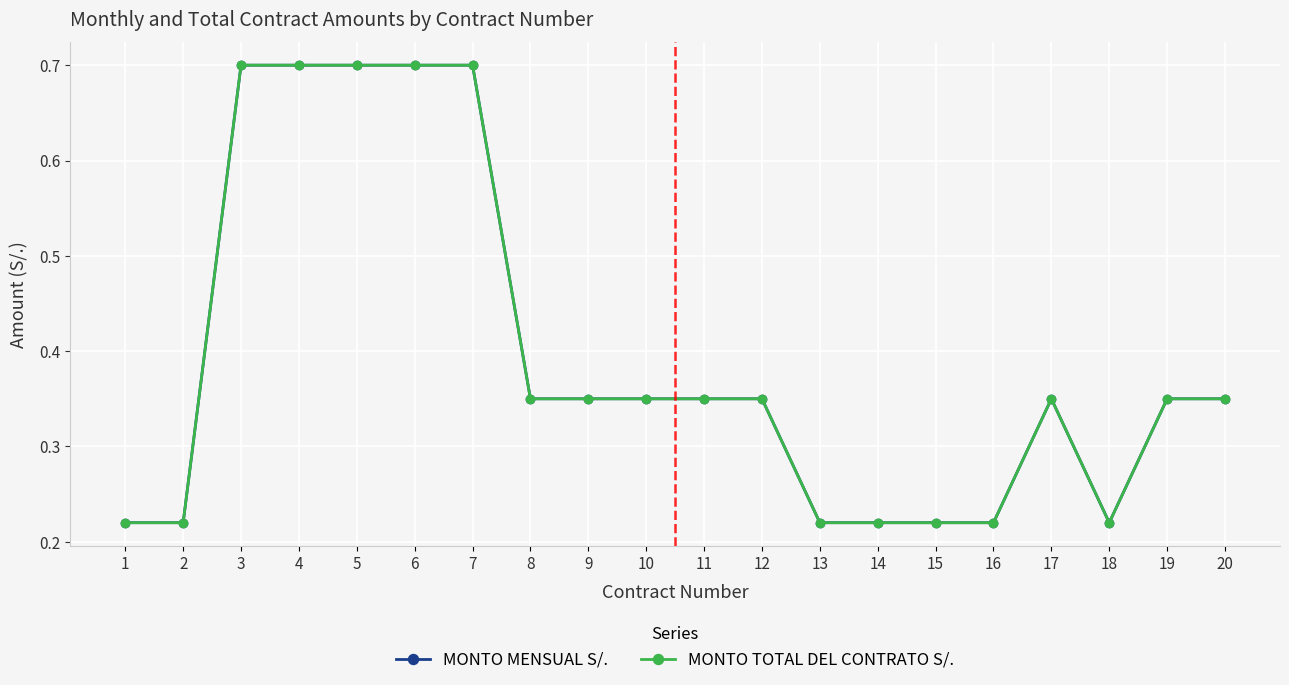

The value of MONTO MENSUAL S/. at 11 is 0.3. True or false?

True